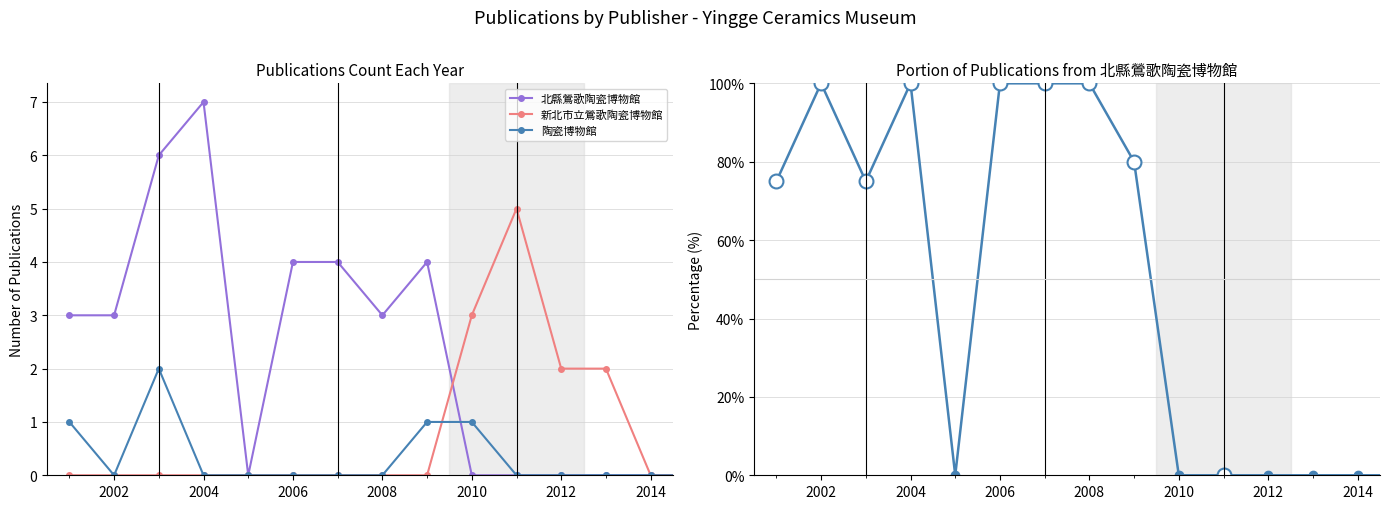

Is it true that 新北市立鶯歌陶瓷博物館 equals -3 at 17?

False